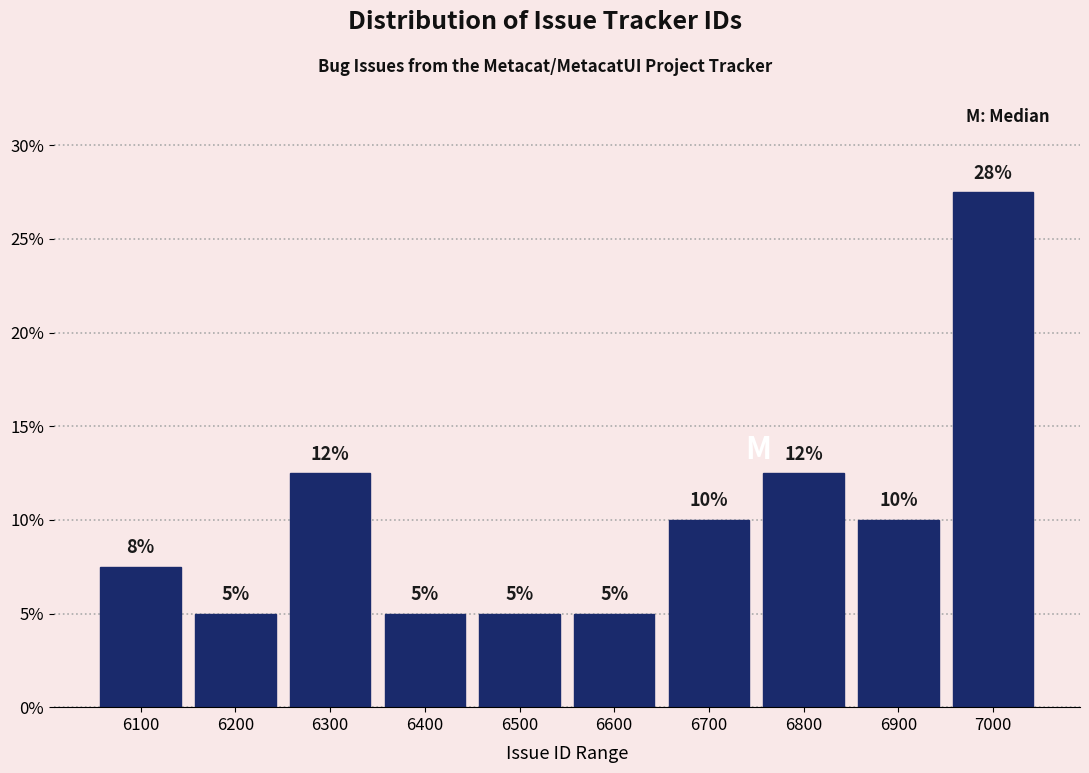

Read the value at 6500.

5.0